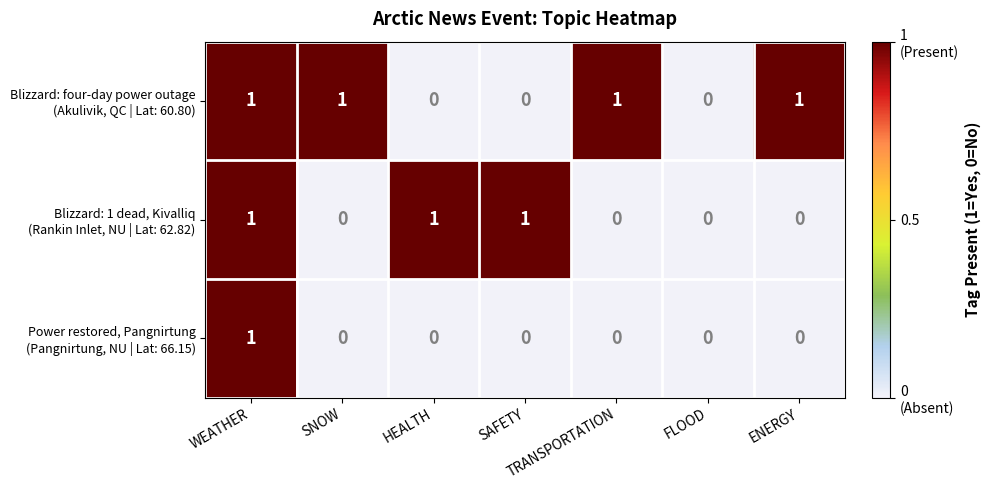

At which category is the sum across all series the highest?

WEATHER